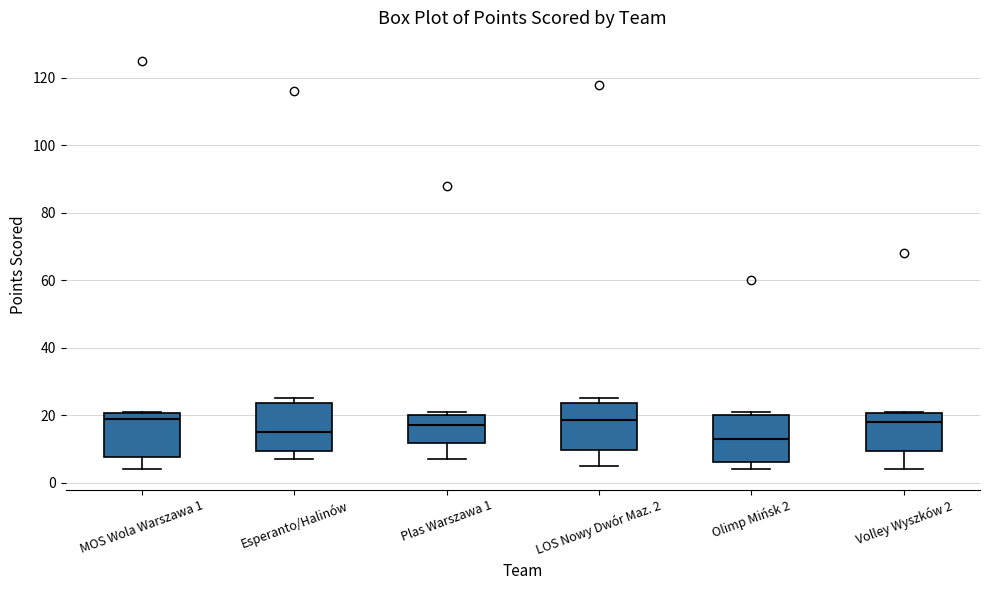

Reading left to right, transcribe this box plot: for each box, give where its median line is, the range the box spans, and where its two whiskers end, as read against the y-axis. The values are not printed on the chart, so give them approximately, as read against the axis.

MOS Wola Warszawa 1: median 20 (just below the box's upper edge), box 8 to 20, whiskers 4 to 22
Esperanto/Halinów: median 16, box 10 to 24, whiskers 8 to 26
Plas Warszawa 1: median 18, box 12 to 20, whiskers 8 to 22
LOS Nowy Dwór Maz. 2: median 18, box 10 to 24, whiskers 6 to 26
Olimp Mińsk 2: median 14, box 6 to 20, whiskers 4 to 22
Volley Wyszków 2: median 18, box 10 to 20, whiskers 4 to 22